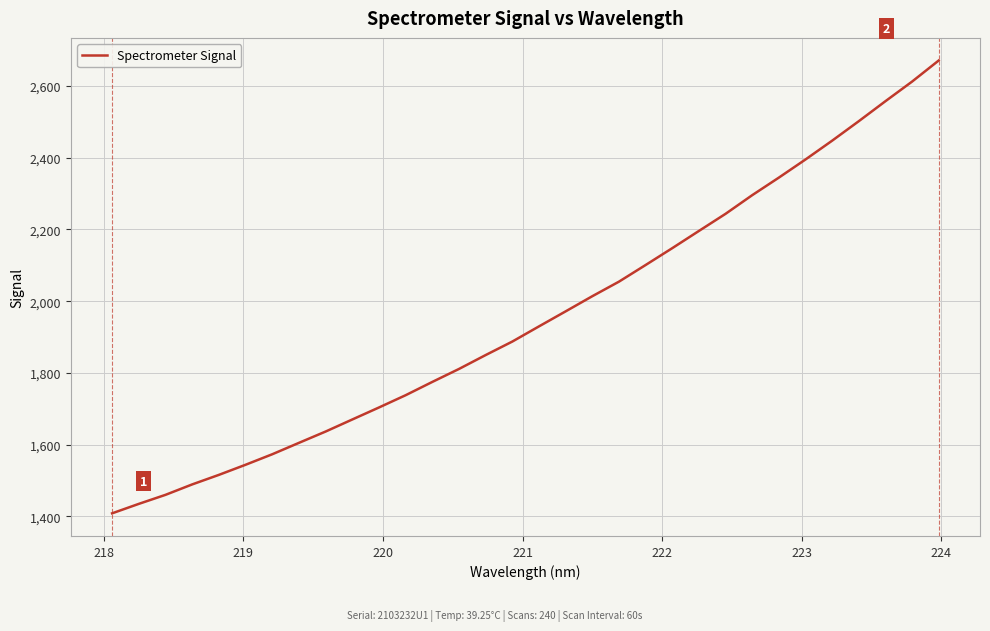

What is the minimum value shown in the chart?

1408.6